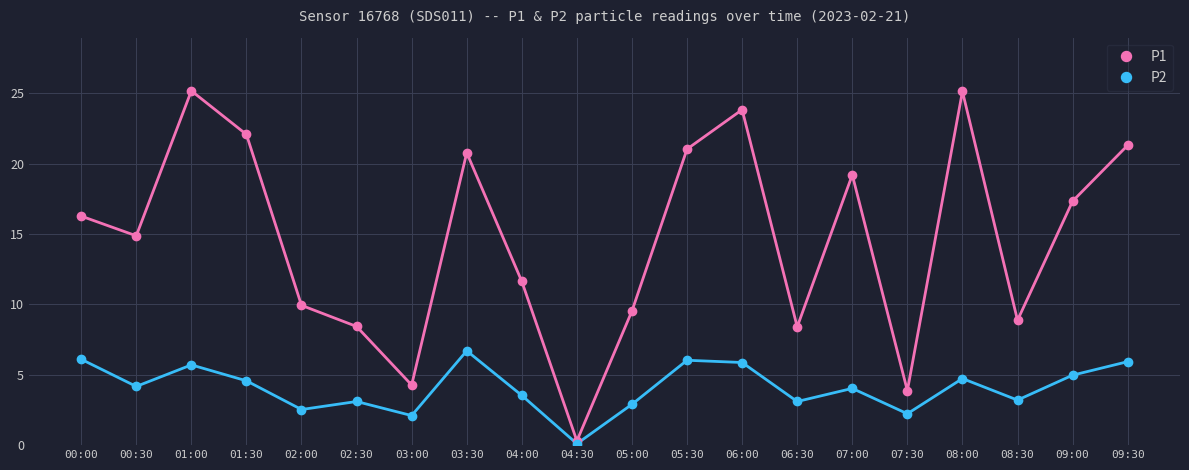

What is the average value of the P2 series?

4.1